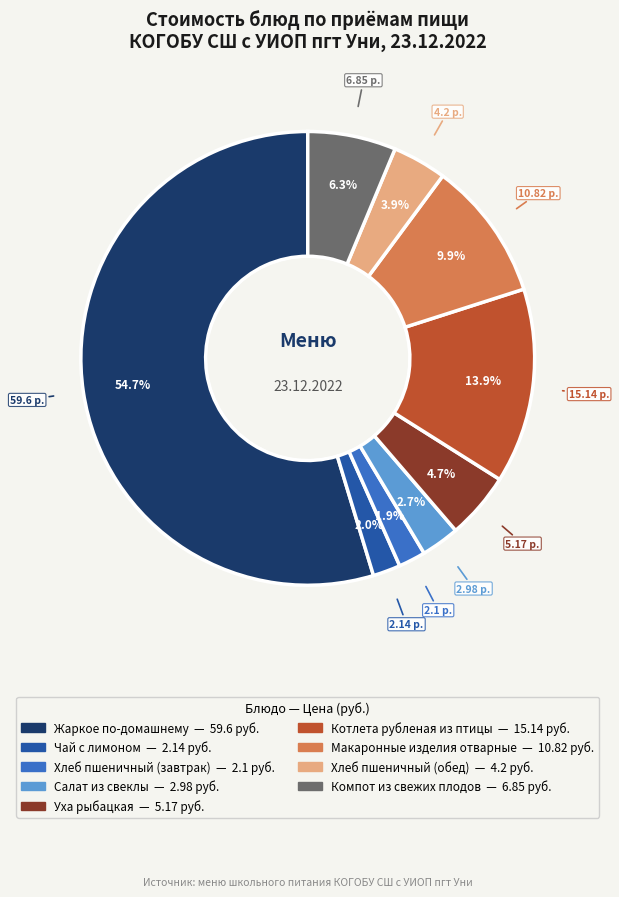

Between Уха рыбацкая and Чай с лимоном, which is larger?

Уха рыбацкая